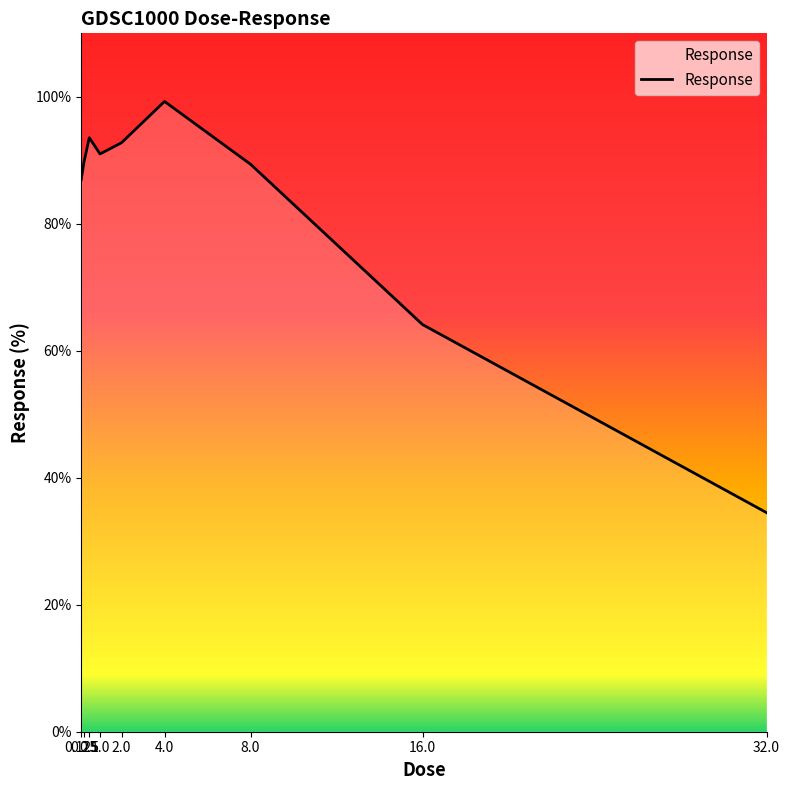

What is the difference between the values at 0.5 and 16.0?

29.4